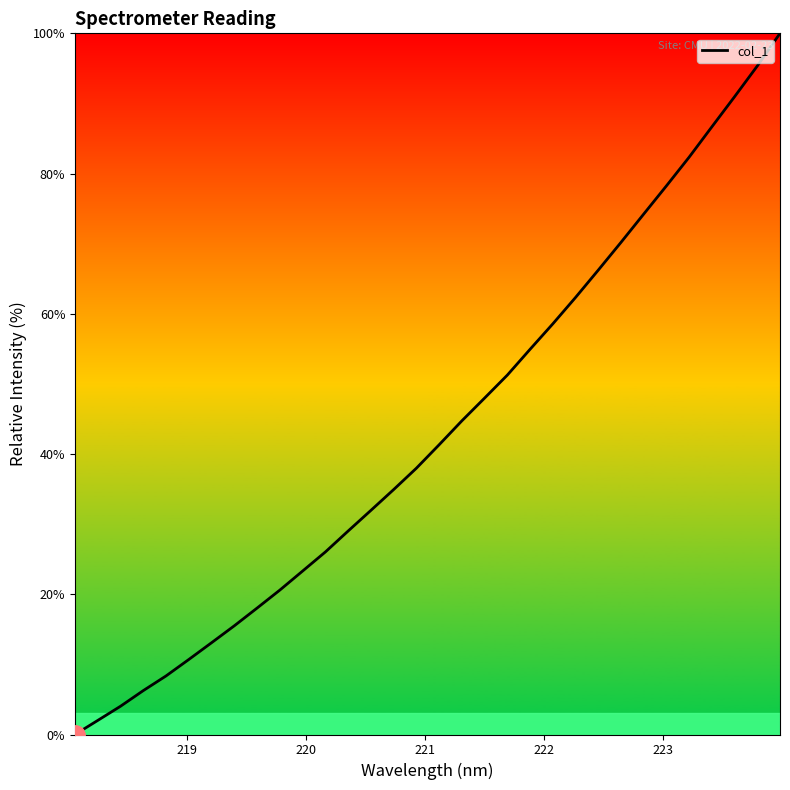

What is the maximum value shown in the chart?

100.0